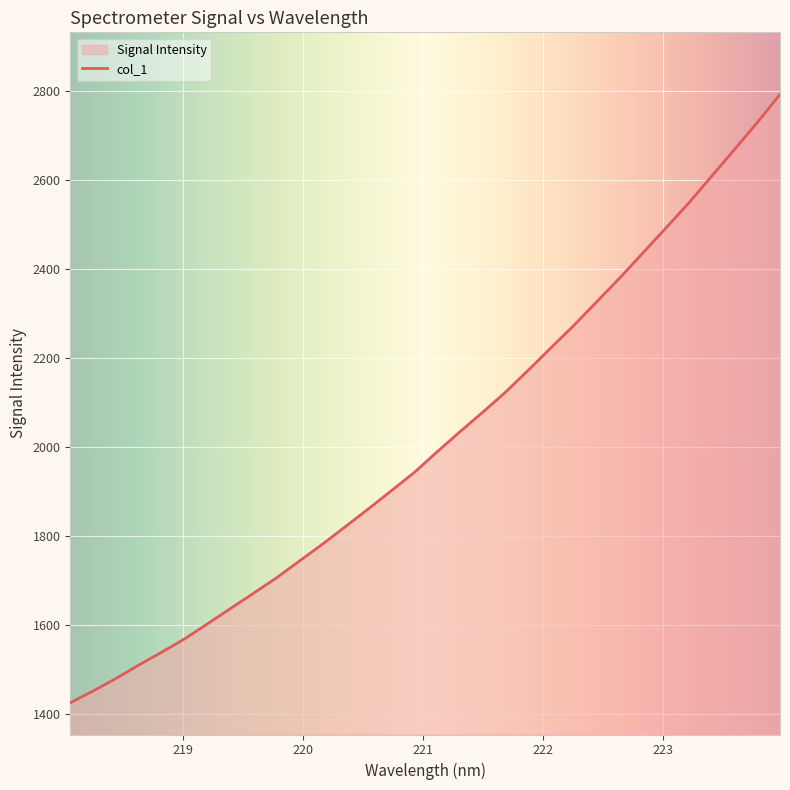

Reading left to right, extract all data points from this chart.

1425.4	1452.1	1480.1	1510.6	1539.4	1569.4	1603.2	1637.5	1671.5	1706.0	1743.9	1781.4	1820.8	1860.6	1901.2	1942.1	1988.5	2033.8	2077.9	2123.1	2172.7	2223.6	2273.8	2326.9	2380.1	2435.6	2491.3	2547.6	2607.7	2667.7	2728.5	2791.9